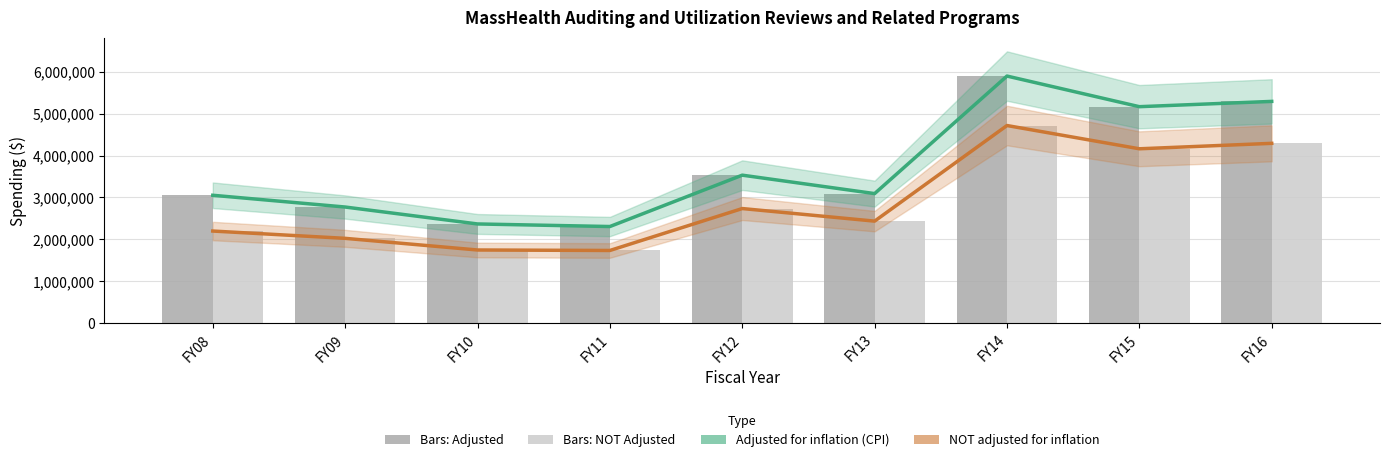

How many values in the NOT adjusted for inflation series are below 2436313?

4